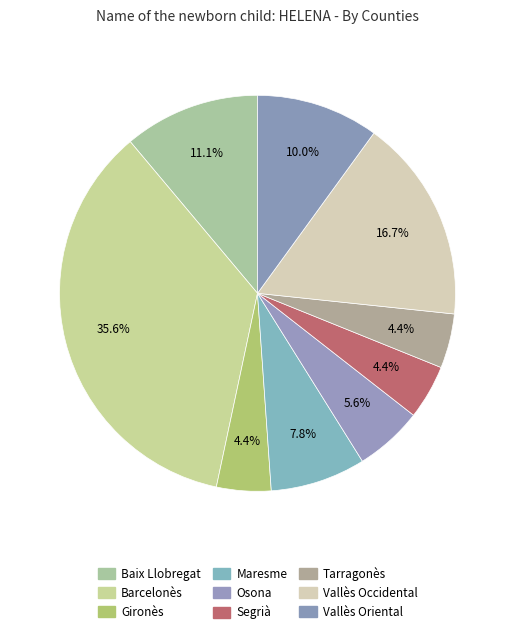

To the nearest percent, what is the difference between the Baix Llobregat and Gironès slice percentages?

7%